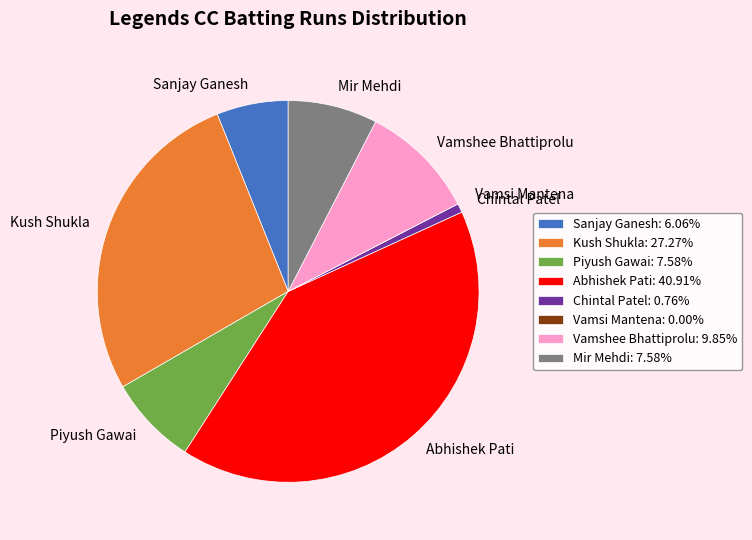

Do Chintal Patel: 0.76% and Abhishek Pati: 40.91% together represent more than half of the pie?

No